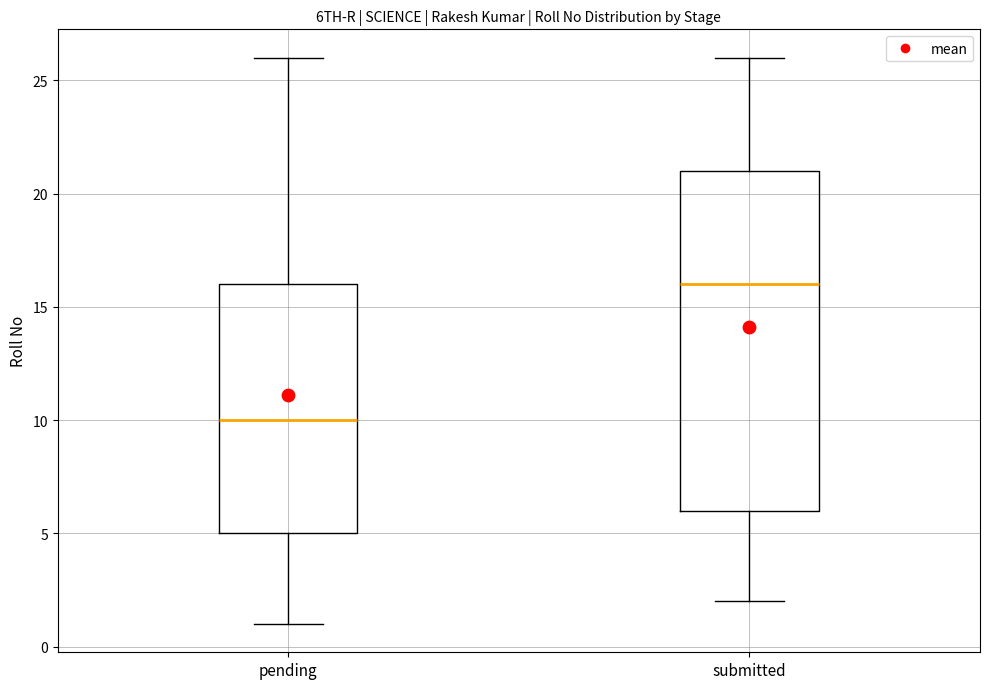

Which box is the tallest, from its lower edge to its upper edge?

submitted